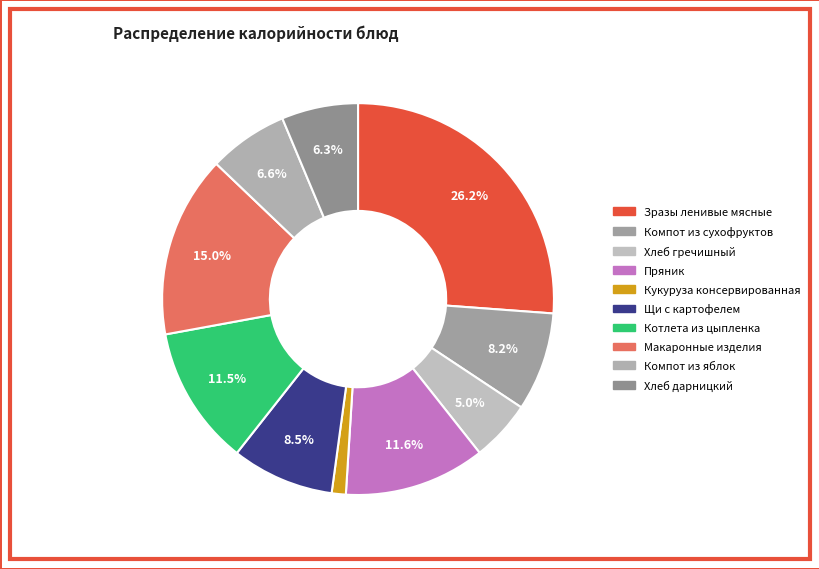

Which has a higher value, Зразы ленивые мясные or Макаронные изделия?

Зразы ленивые мясные